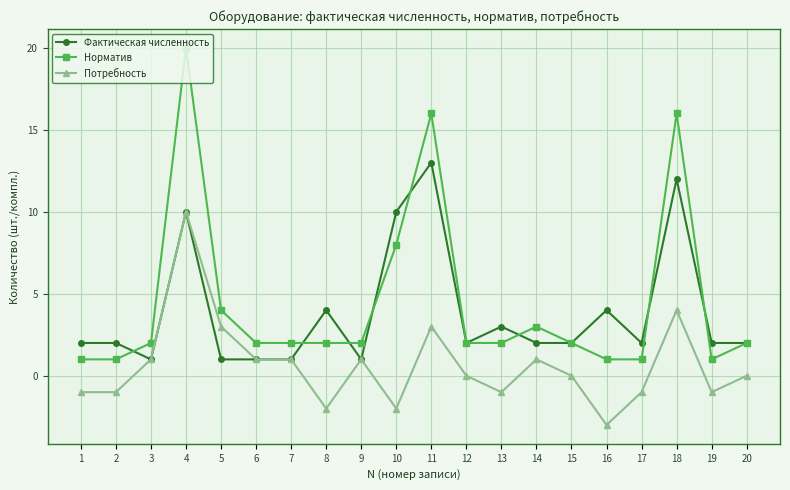

Which series changed the most between 3 and 10?

Фактическая численность